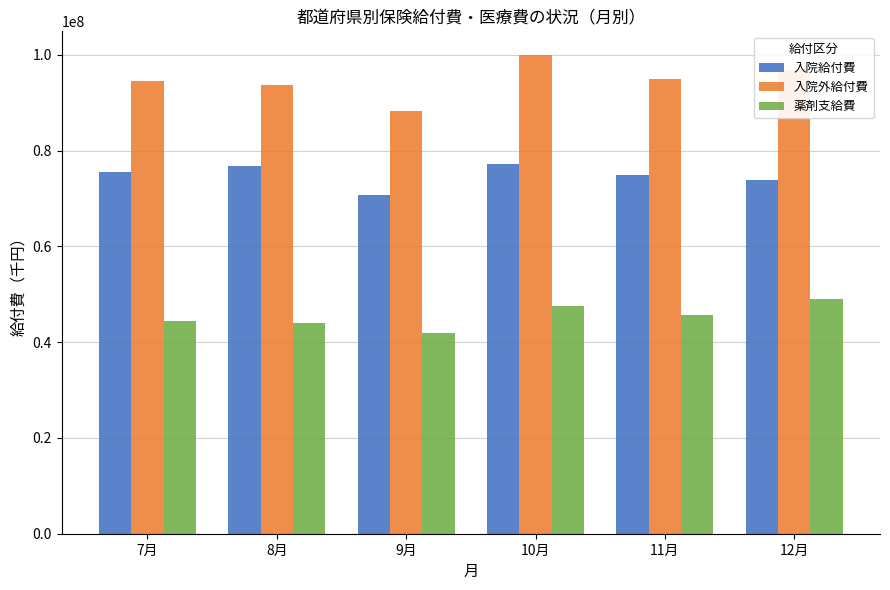

How many data points in 薬剤支給費 are less than 45747968?

3